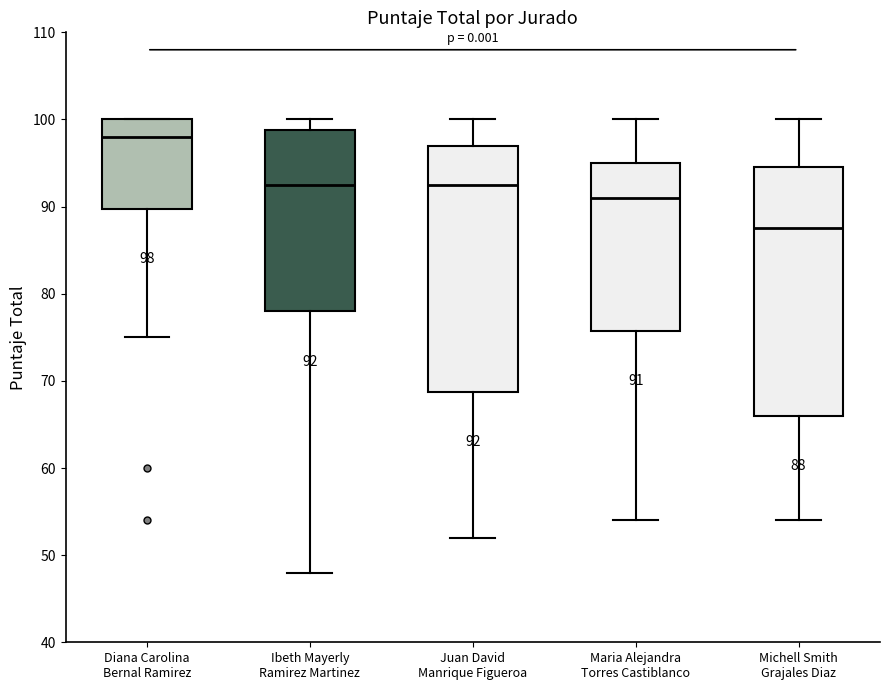

Which box has the highest median line?

Diana Carolina Bernal Ramirez